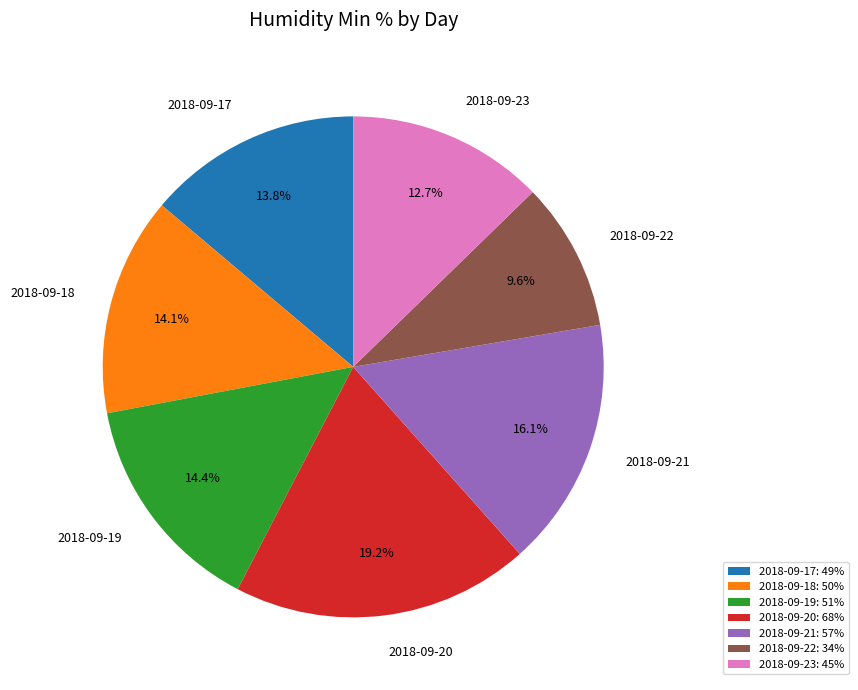

Which category has the smallest portion of the pie?

2018-09-22